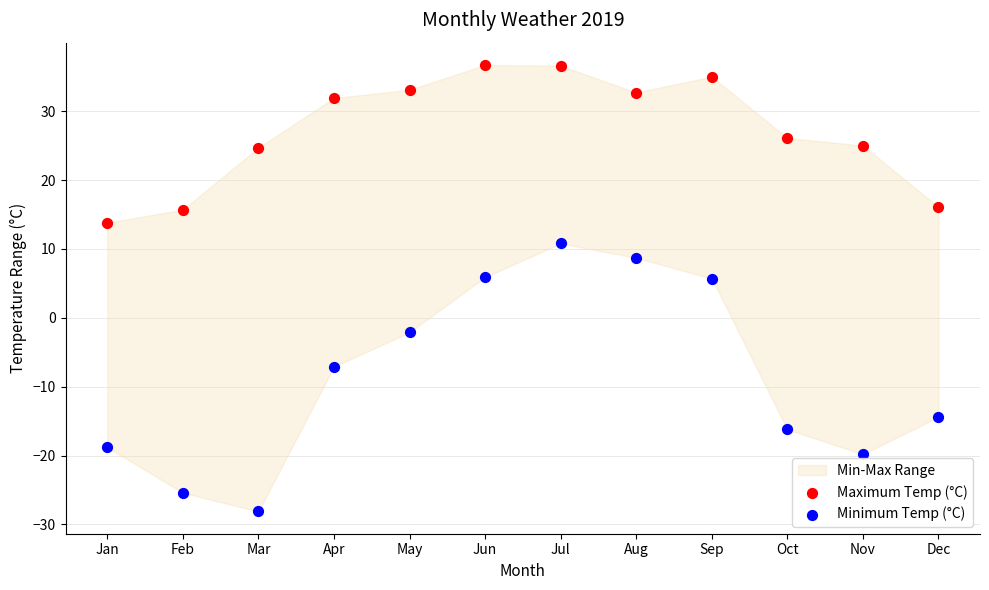

Which series has the largest Y range (max minus min)?

Minimum Temp (°C)